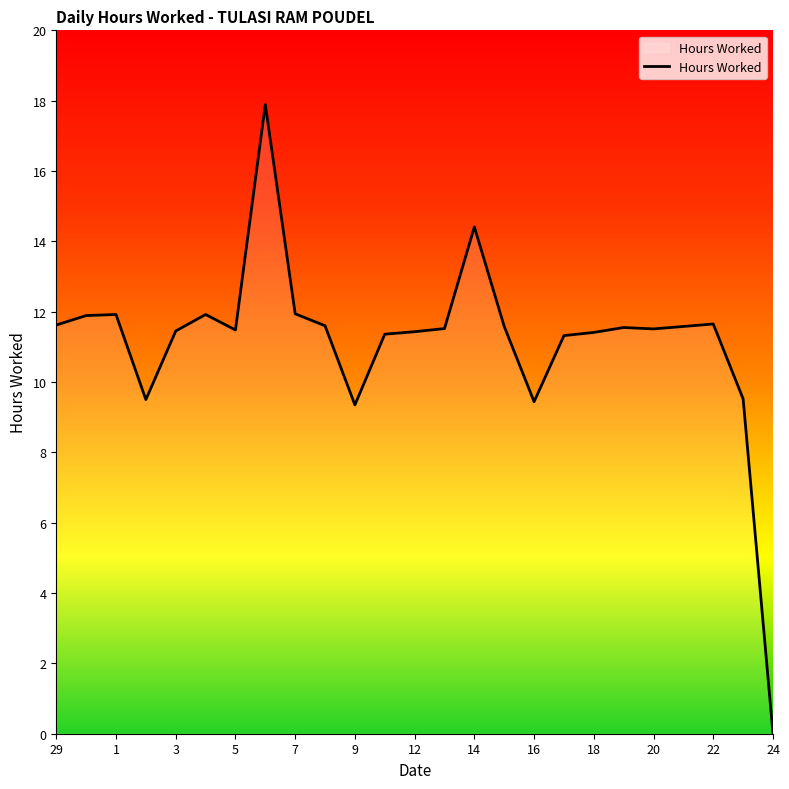

What is the difference between the maximum and minimum values?

17.9